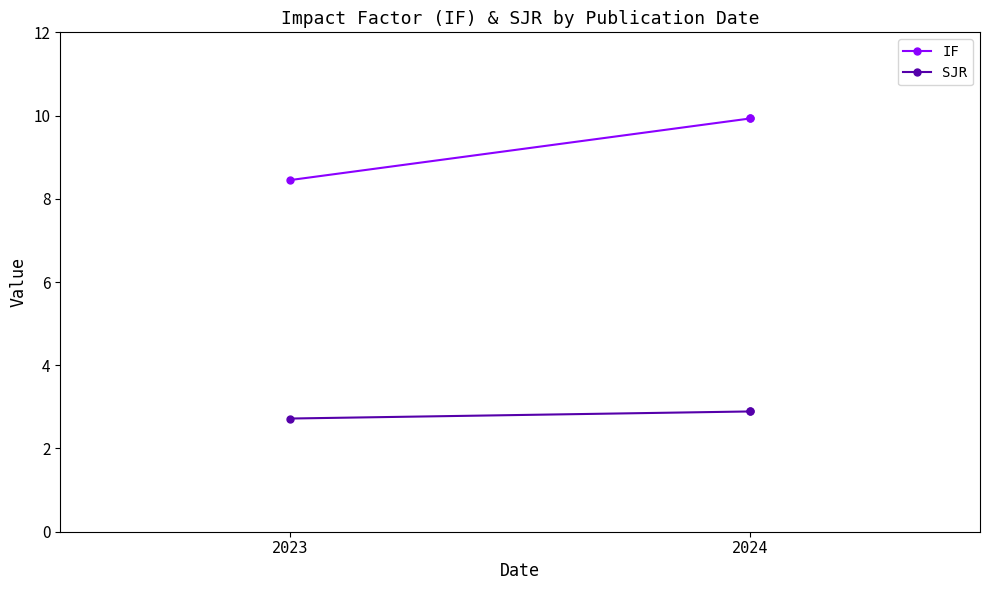

Which series changed the most between 2023 and 2024?

IF